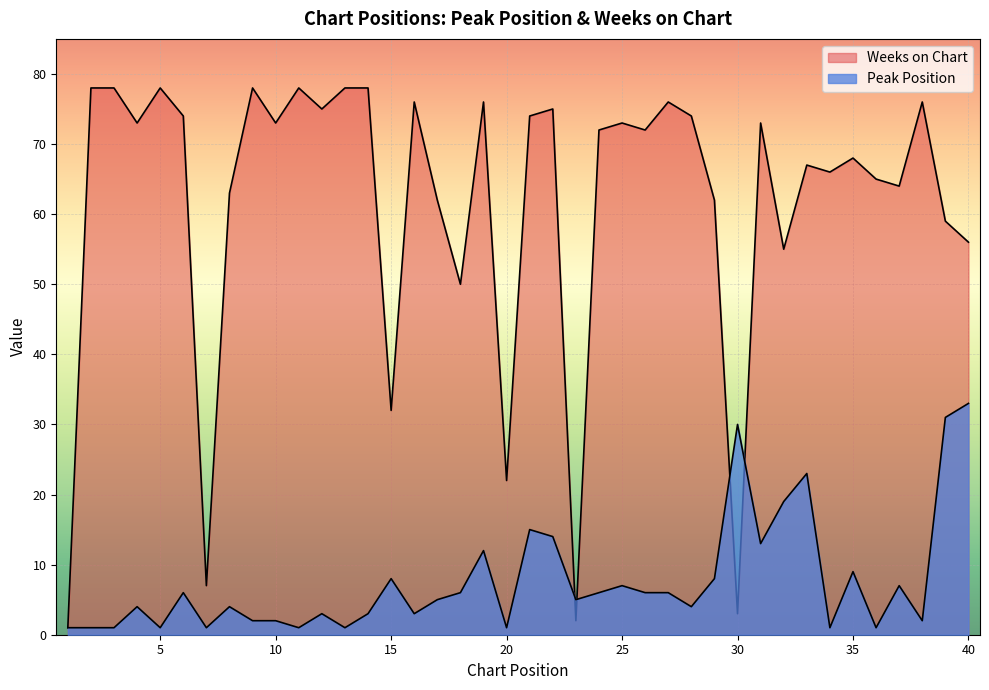

Where is the first local maximum for Peak Position?

4